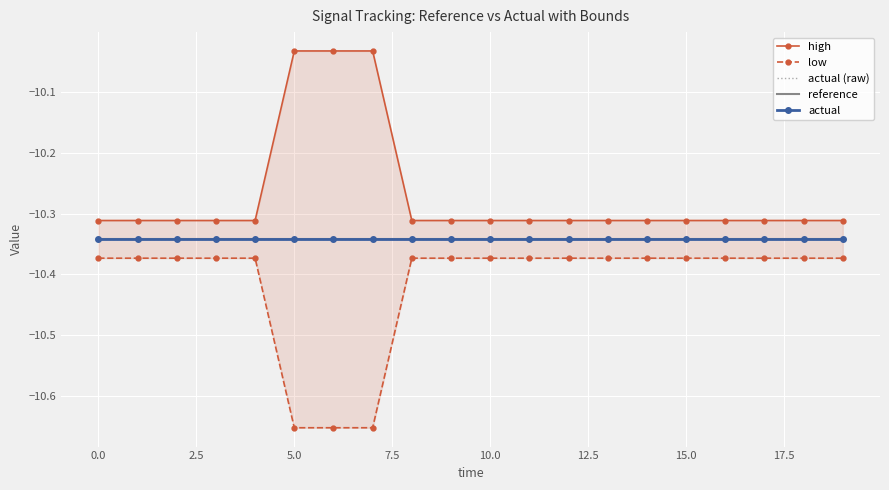

Between 11 and 0.0, which is larger?

11